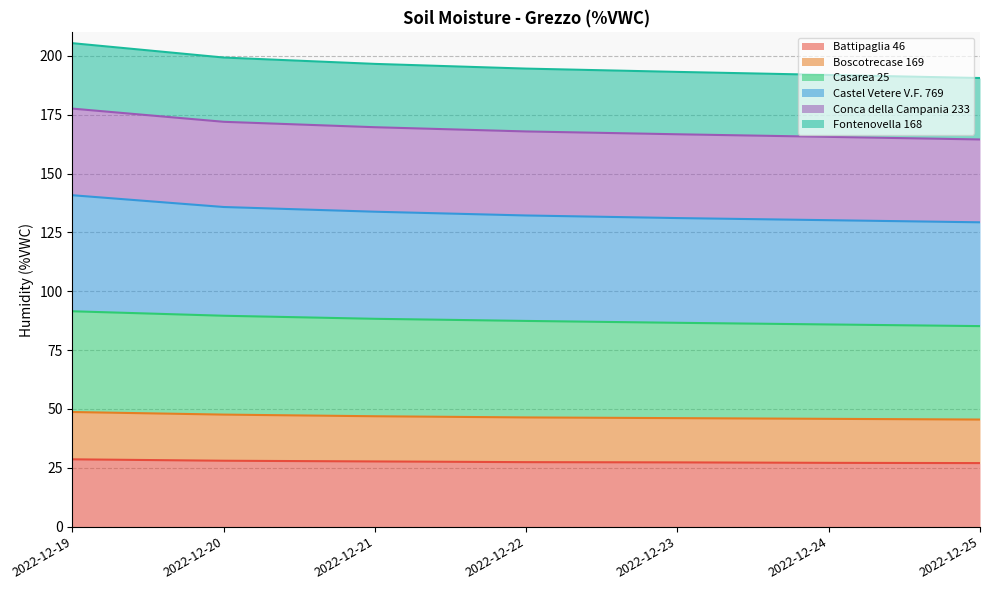

What is the total value across all series at 2022-12-24?

191.9